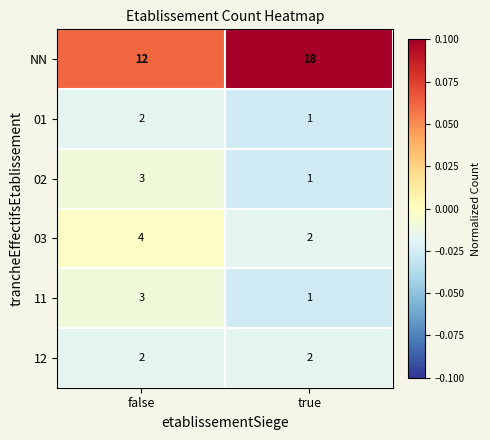

Reading left to right, list all the values displayed in this chart.

NN: 12	18
01: 2	1
02: 3	1
03: 4	2
11: 3	1
12: 2	2